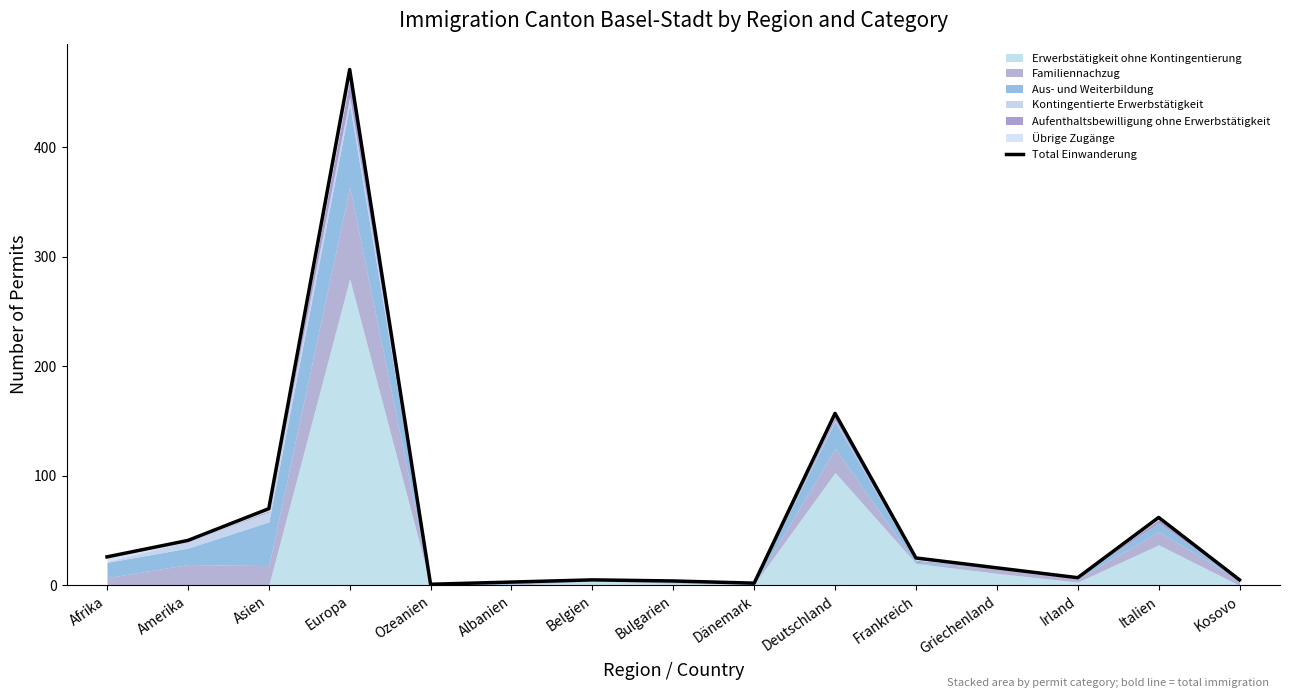

Does the chart display data point markers on the line(s)?

No